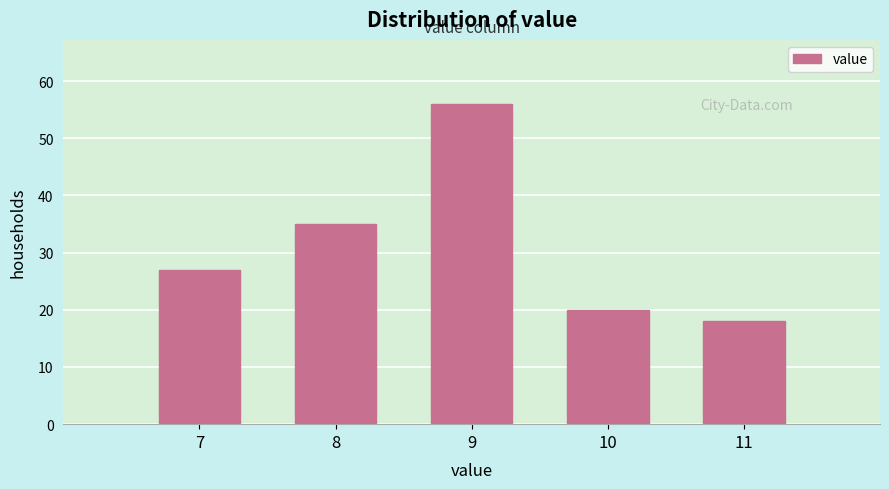

Reading left to right, list every bar in this chart as the range it spans on the x-axis followed by its height. The values are not printed on the chart, so give them approximately, as read against the axis.

6.5 to 7.5: 27
7.5 to 8.5: 35
8.5 to 9.5: 56
9.5 to 10.5: 20
10.5 to 11.5: 18